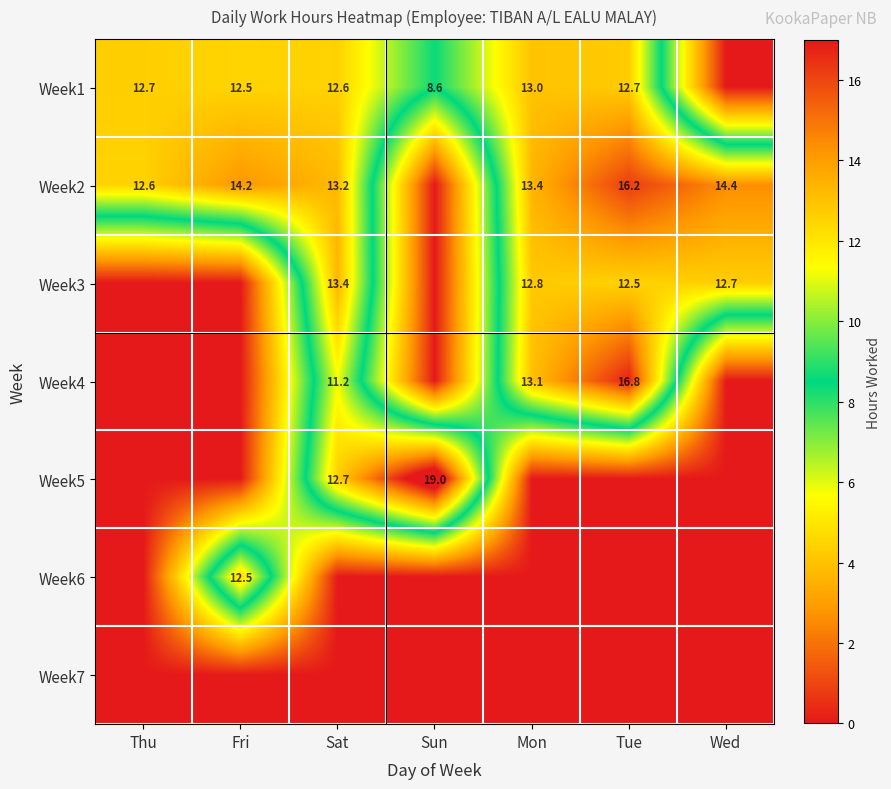

Is it true that Week5 equals 5.5 at Sun?

False